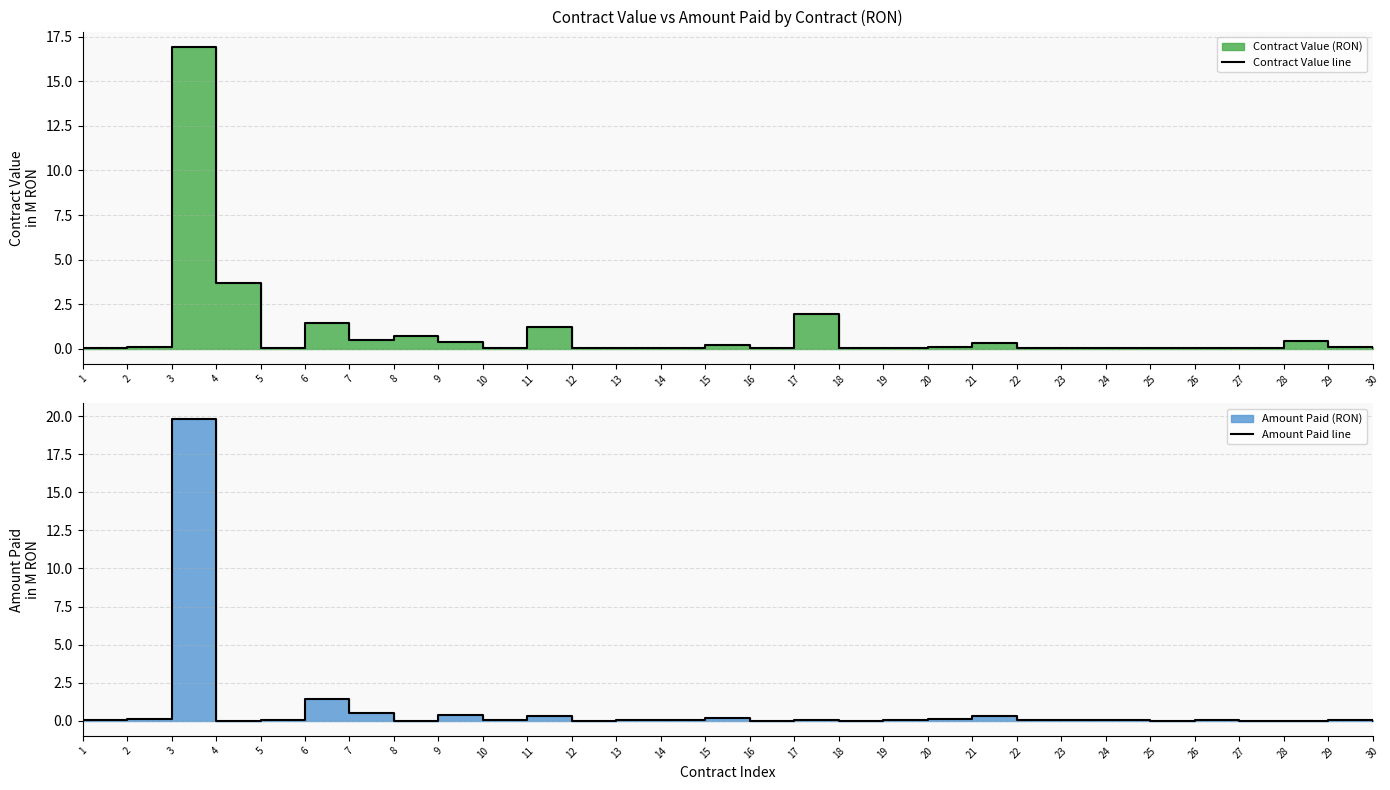

After their last crossing, which series has the higher values: Contract Value line or Amount Paid line?

Contract Value line